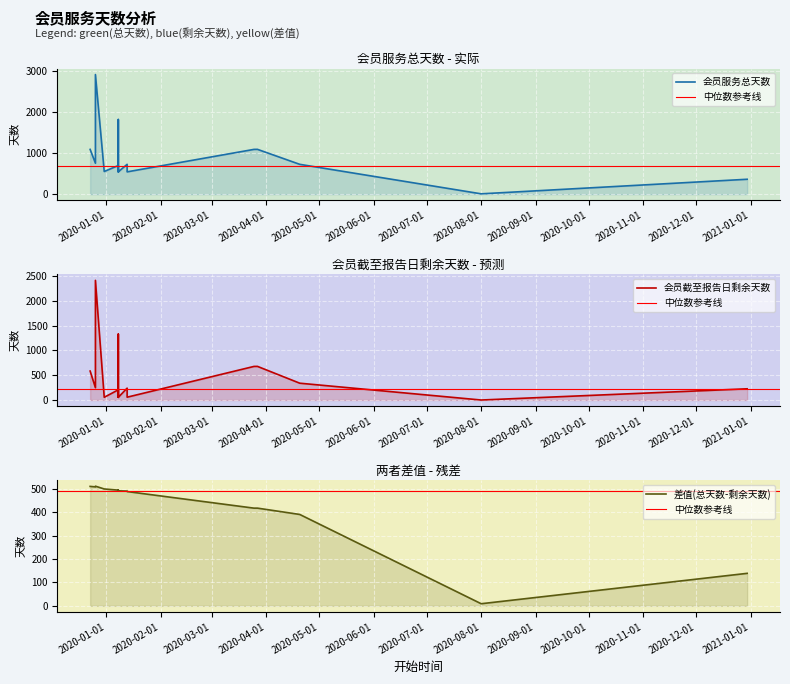

What is the difference between the maximum and minimum values in the 会员截至报告日剩余天数 series?

2412